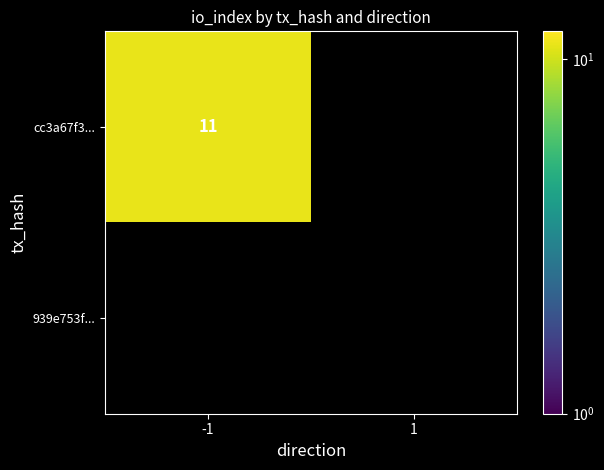

What is the sum of the cc3a67f3fa7b332327f171077a63ddf575ddd1c values at -1 and 1?

11